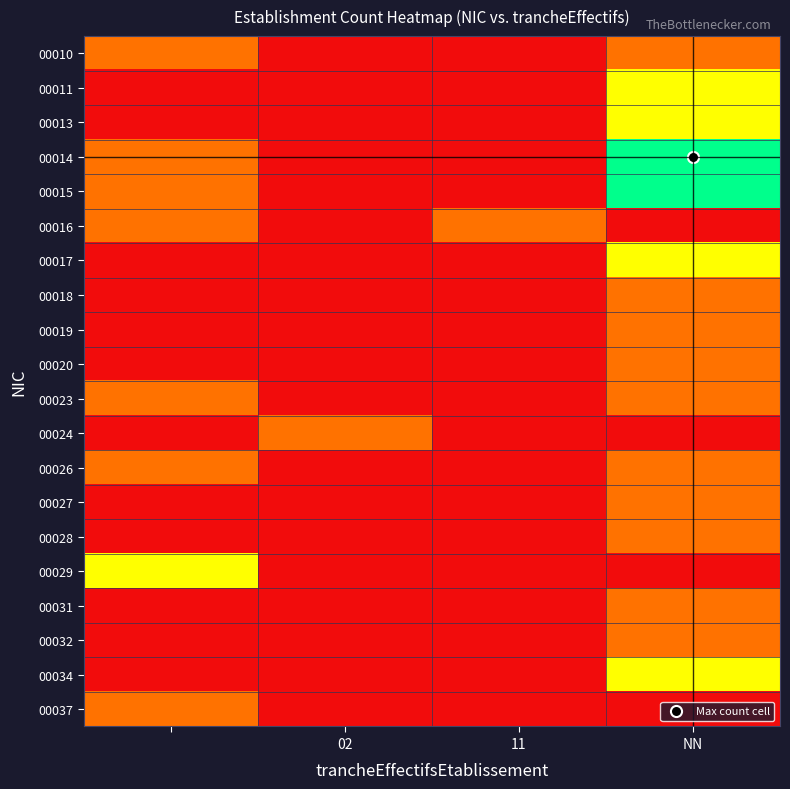

At which category is the sum across all series the highest?

NN